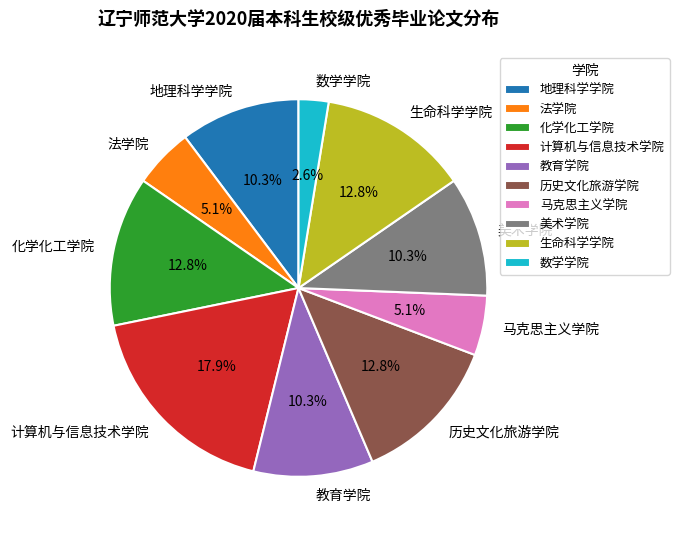

Is there a majority slice in this chart?

No